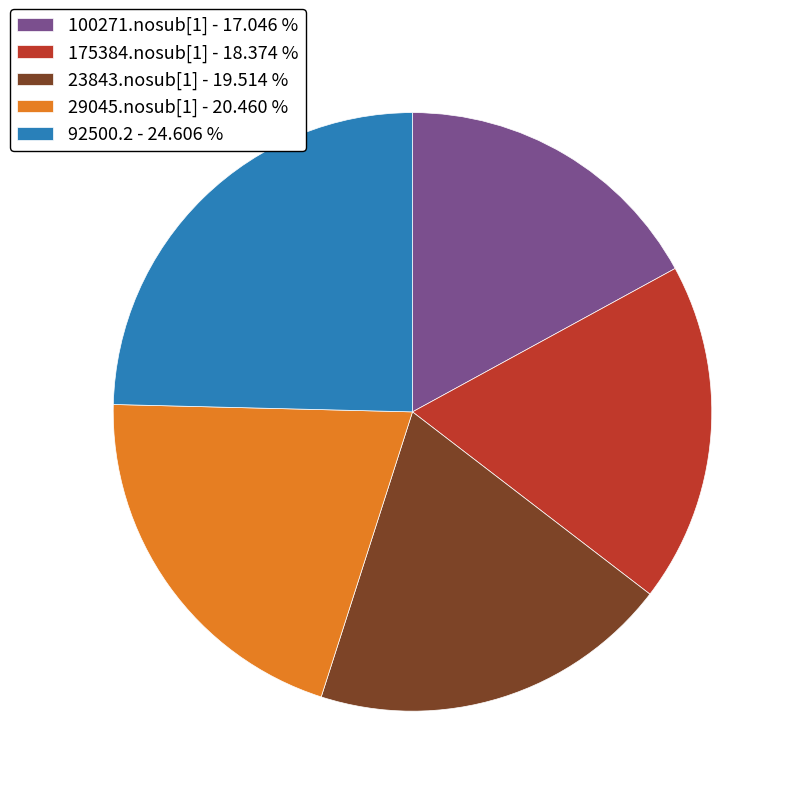

Between 92500.2 - 24.606 % and 29045.nosub[1] - 20.460 %, which is larger?

92500.2 - 24.606 %